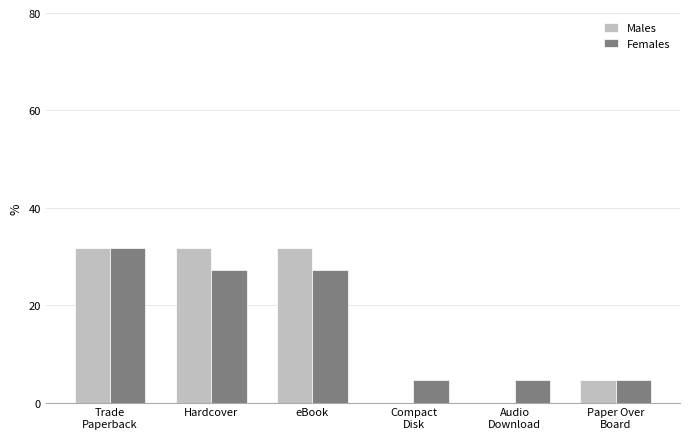

Which series has the widest spread of values?

Males